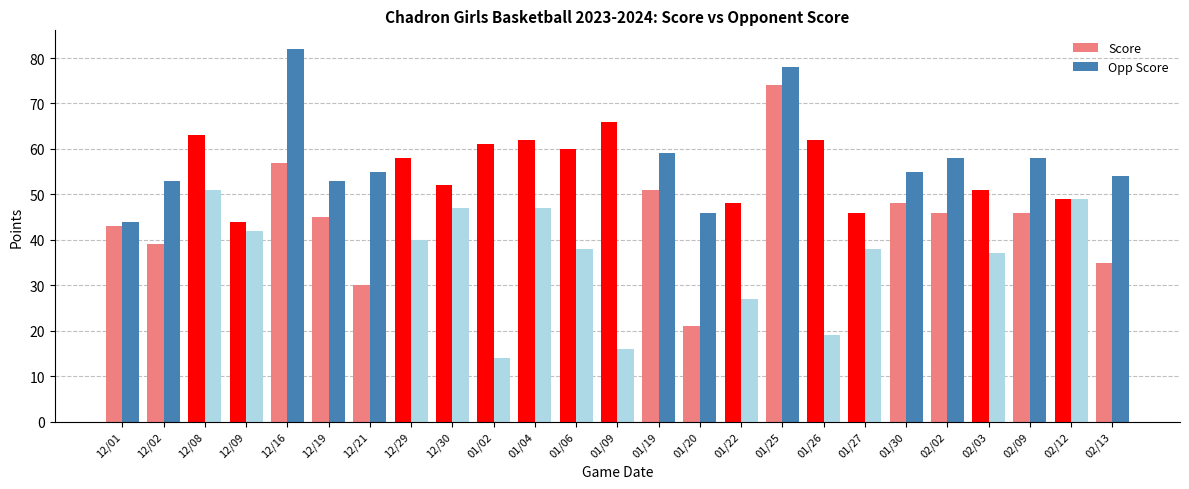

What is the minimum value shown in the chart?

14